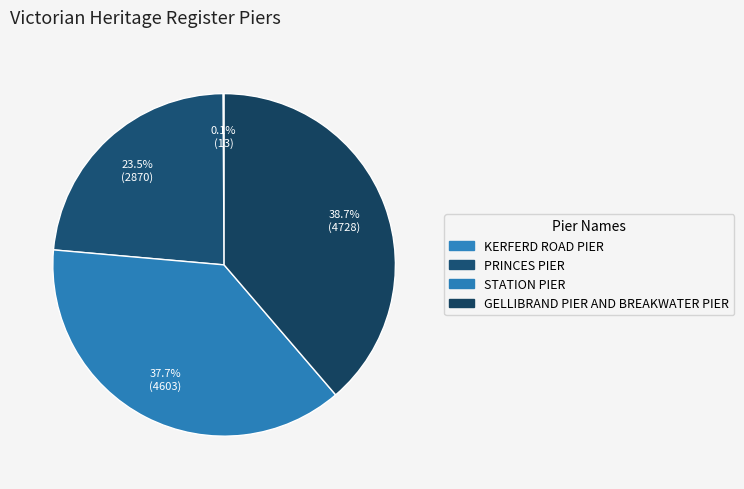

Does PRINCES PIER represent more than half of the total?

No